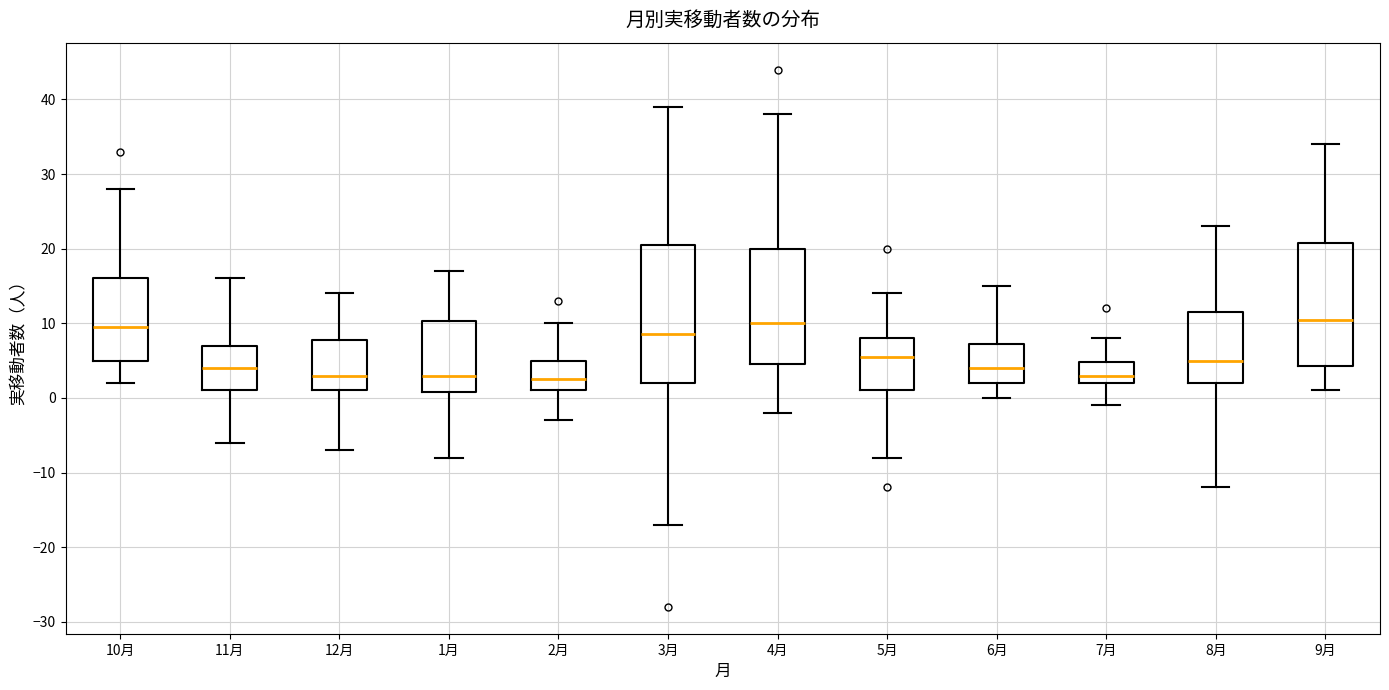

Reading left to right, read every box against the y-axis: the position of its median line, the range the box covers, and the ends of its whiskers. The values are not printed on the chart, so give them approximately, as read against the axis.

10月: median 10, box 5 to 16, whiskers 2 to 28
11月: median 4, box 1 to 7, whiskers -6 to 16
12月: median 3, box 1 to 8, whiskers -7 to 14
1月: median 3, box 1 to 10, whiskers -8 to 17
2月: median 3, box 1 to 5, whiskers -3 to 10
3月: median 9, box 2 to 21, whiskers -17 to 39
4月: median 10, box 5 to 20, whiskers -2 to 38
5月: median 6, box 1 to 8, whiskers -8 to 14
6月: median 4, box 2 to 7, whiskers 0 to 15
7月: median 3, box 2 to 5, whiskers -1 to 8
8月: median 5, box 2 to 12, whiskers -12 to 23
9月: median 11, box 4 to 21, whiskers 1 to 34